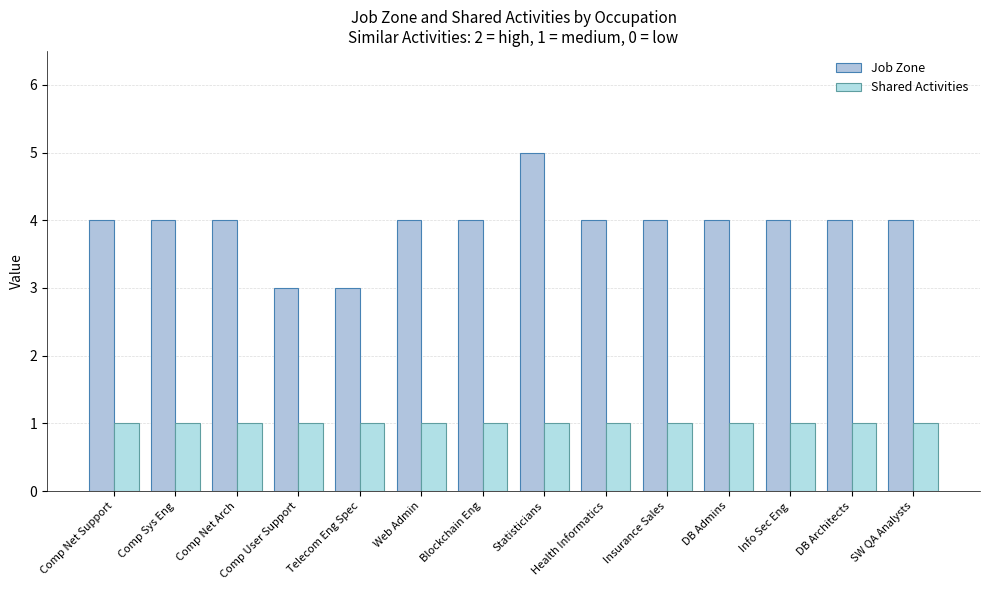

Which series has the largest range (max minus min)?

Job Zone